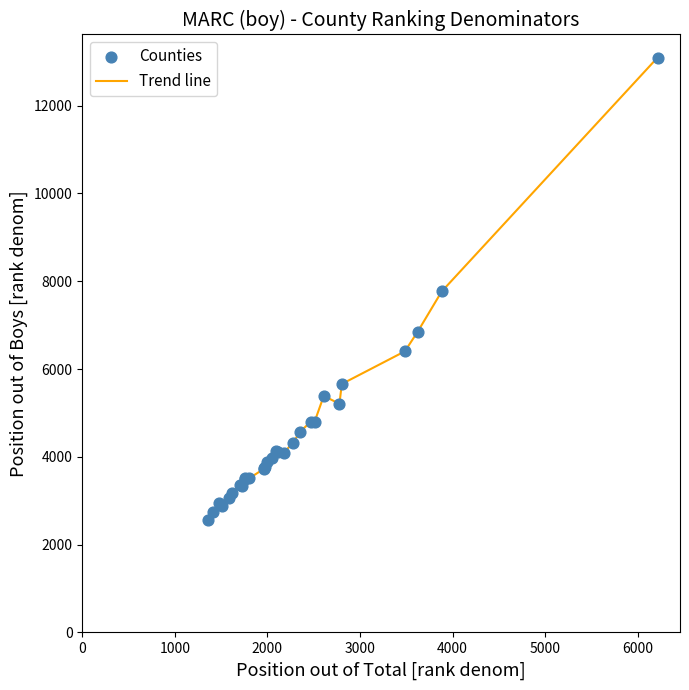

What is the smallest value displayed?

2570